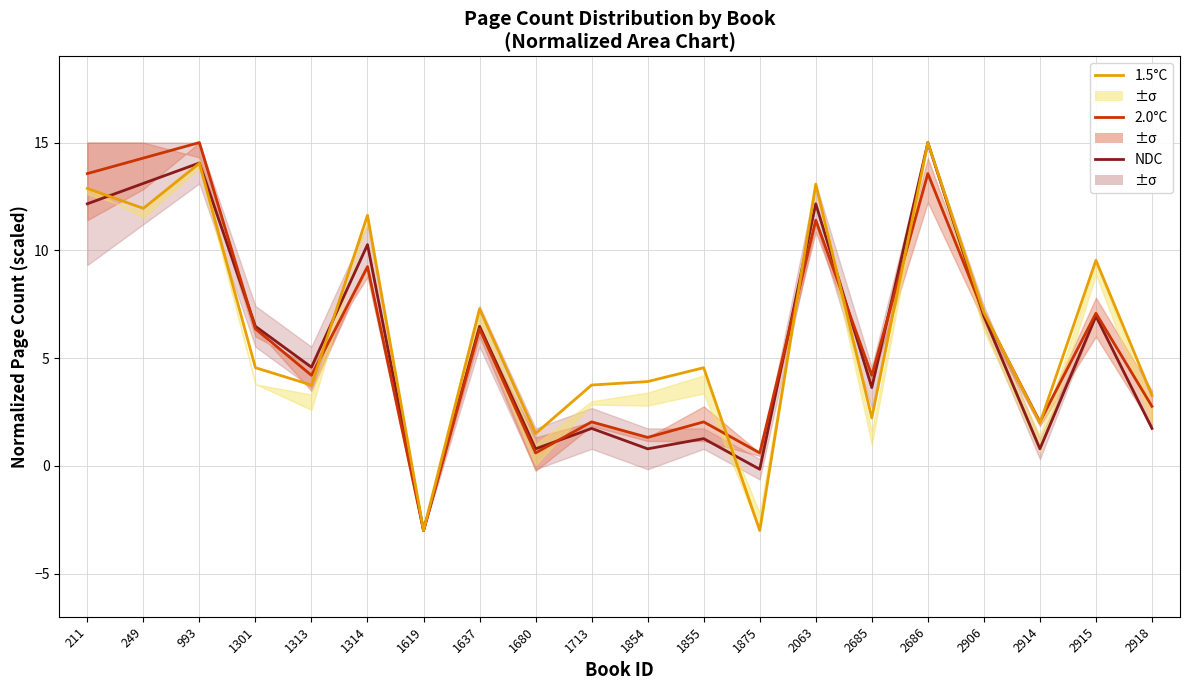

Reading left to right, what are all the values shown in this chart?

NDC: 12.2	13.1	14.1	6.5	4.6	10.3	-3.0	6.5	0.8	1.7	0.8	1.3	-0.2	12.2	3.6	15.0	6.9	0.8	6.9	1.7
2.0°C: 13.6	14.3	15.0	6.4	4.2	9.2	-3.0	6.4	0.6	2.0	1.3	2.0	0.6	11.4	4.2	13.6	7.1	2.0	7.1	2.8
1.5°C: 12.9	11.9	14.0	4.6	3.8	11.6	-3.0	7.3	1.5	3.8	3.9	4.6	-3.0	13.1	2.2	15.0	7.1	2.0	9.5	3.3